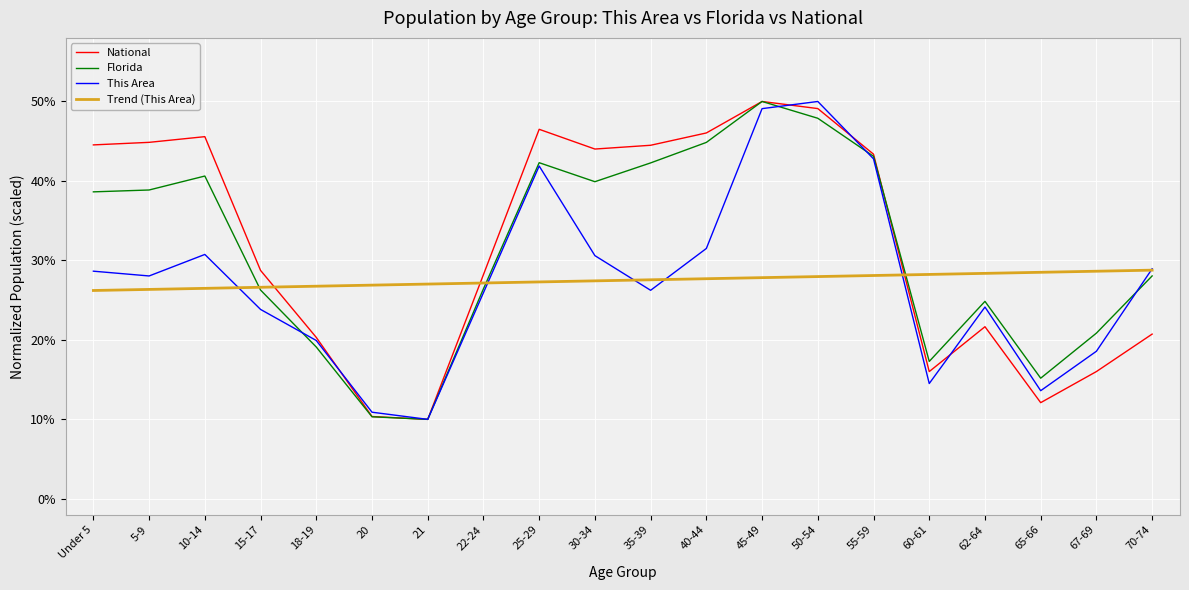

Between 15-17 and 18-19, which series saw the biggest shift?

National